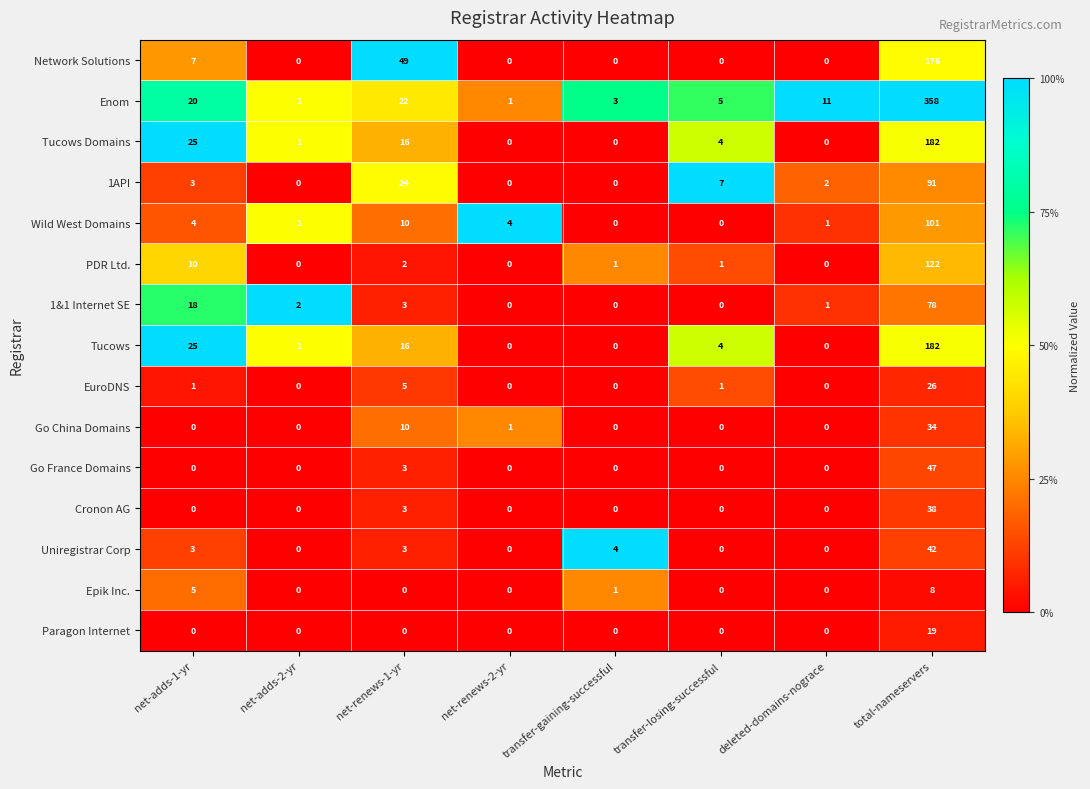

The value of 1&1 Internet SE at deleted-domains-nograce is 1. True or false?

True